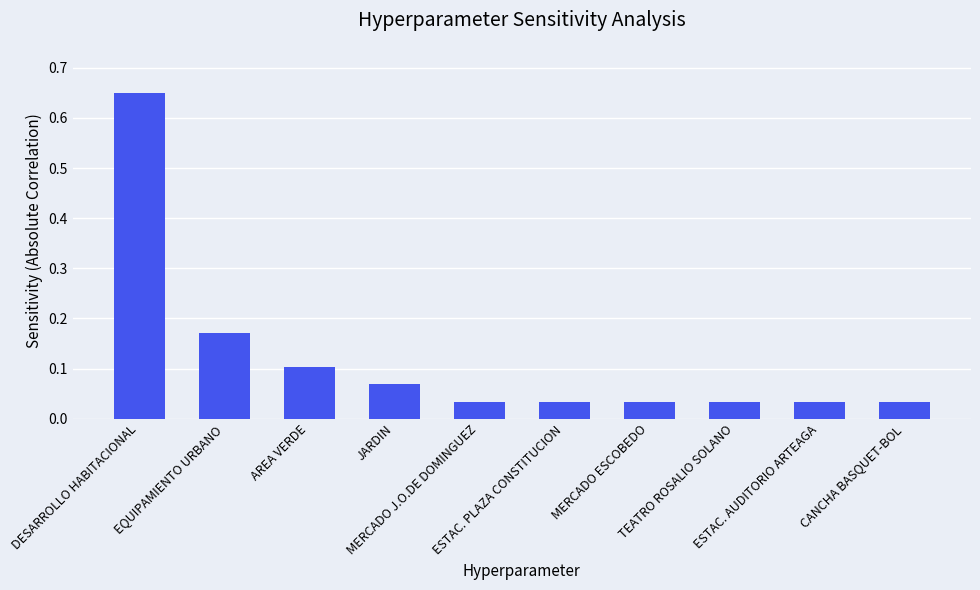

How many bars are there in total?

10